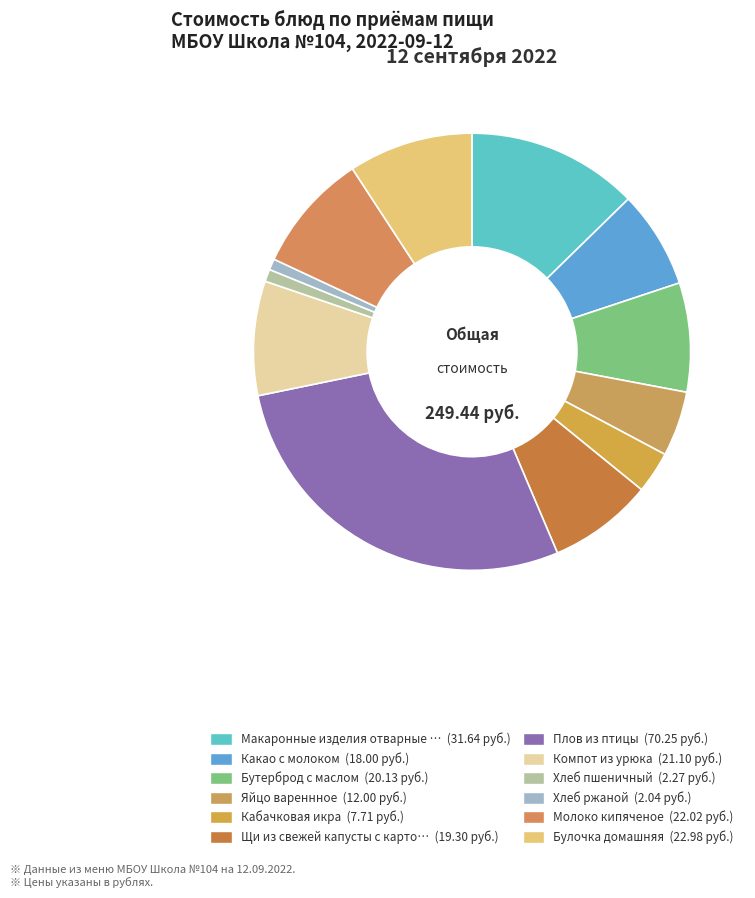

Rank the categories by value from lowest to highest.

Хлеб ржаной, Хлеб пшеничный, Кабачковая икра, Яйцо вареннное, Какао с молоком, Щи из свежей капусты с картофелем, Бутерброд с маслом, Компот из урюка, Молоко кипяченое, Булочка домашняя, Макаронные изделия отварные с сыром, Плов из птицы